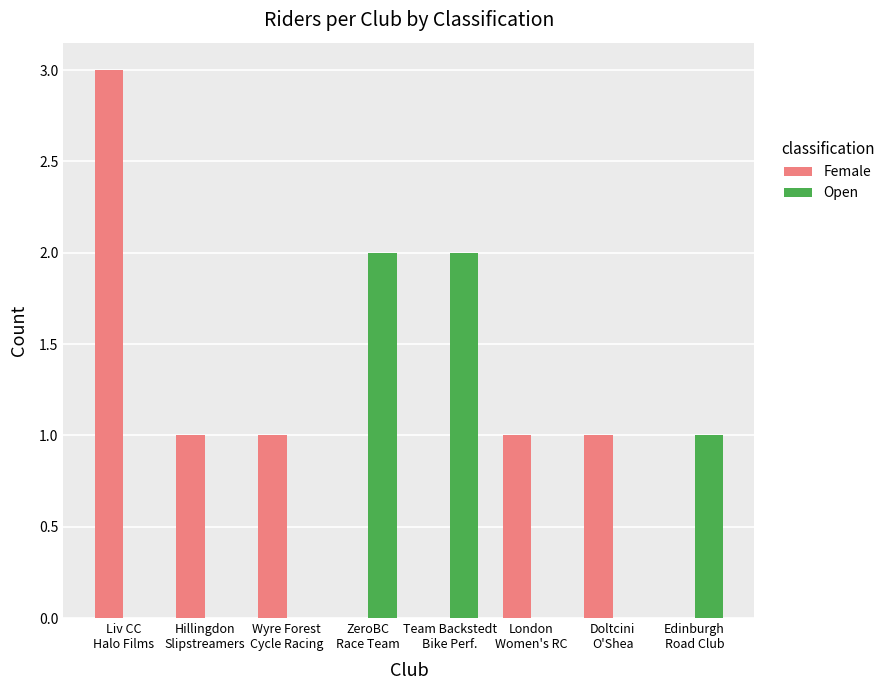

How many categories are shown in the chart?

8